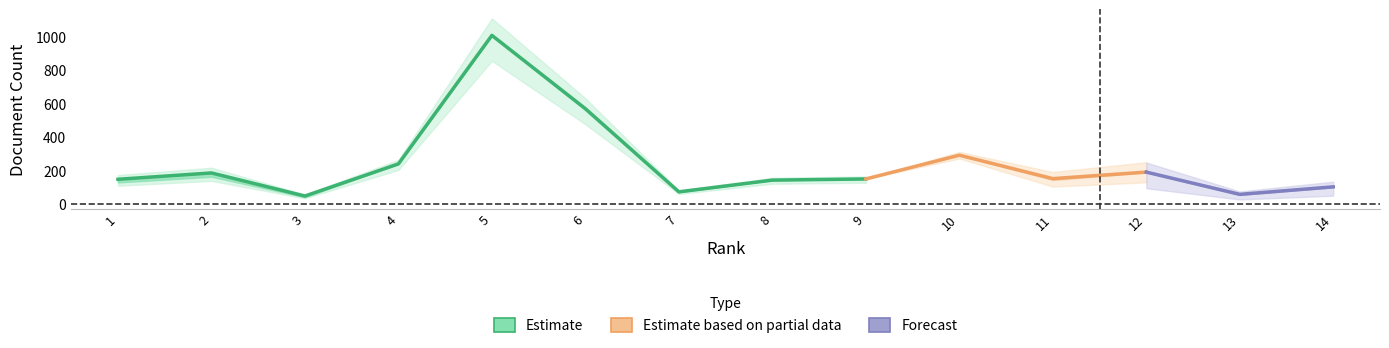

Is it true that Total Docs. (3years) equals 152 at 11?

True